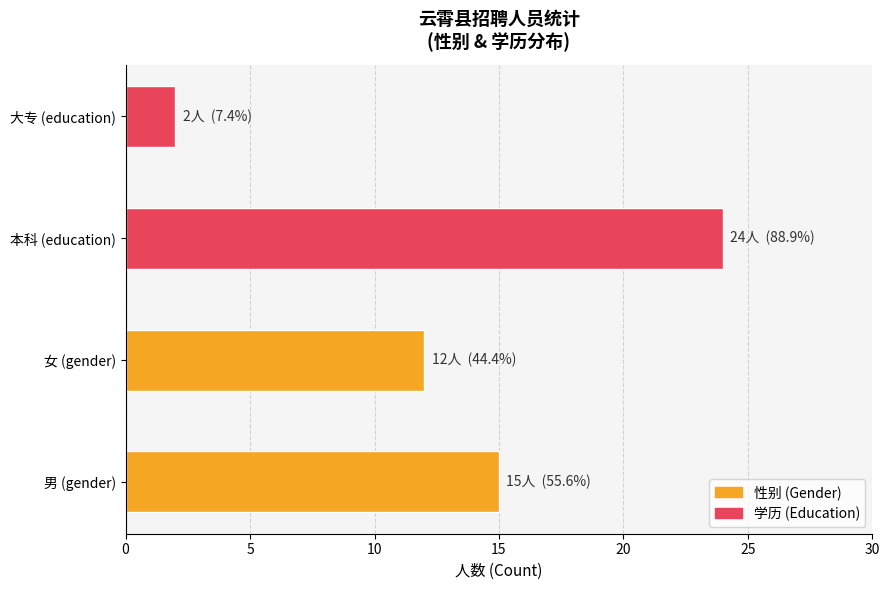

What is the difference between the values at 男 (gender) and 本科 (education)?

9